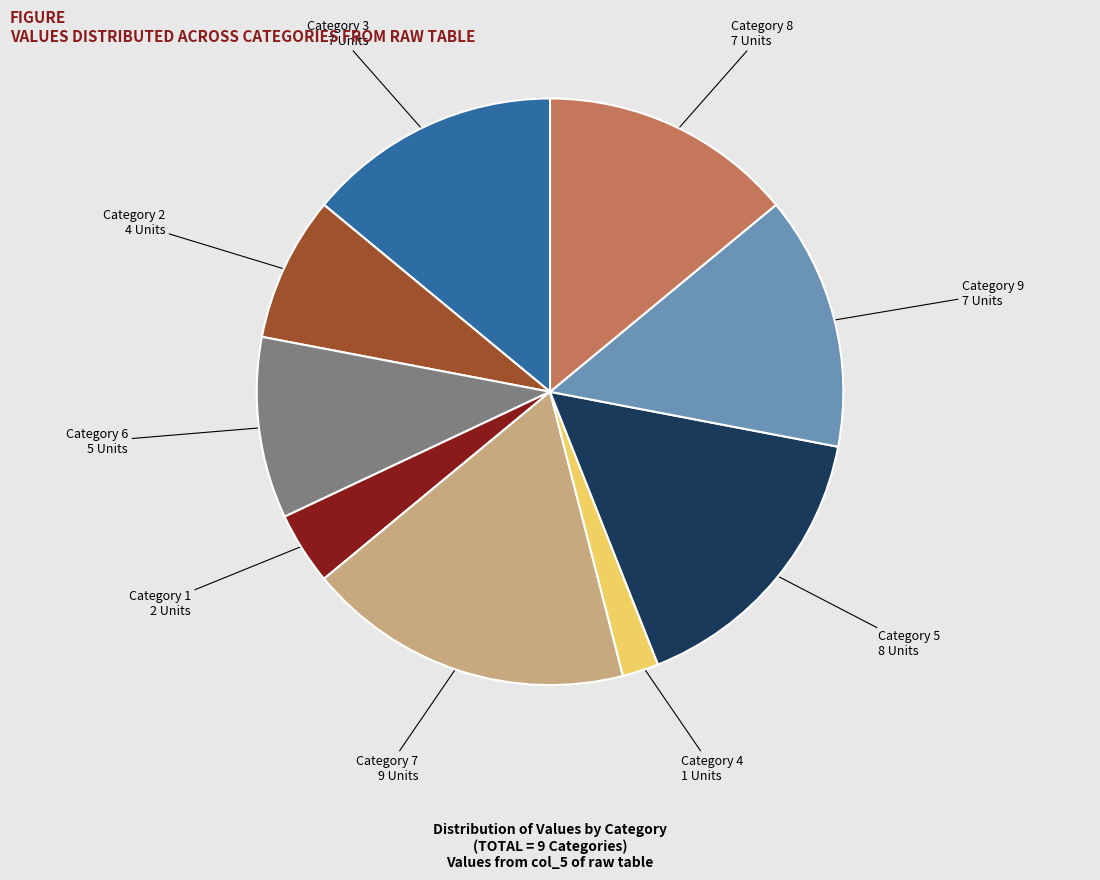

Is there a majority slice in this chart?

No